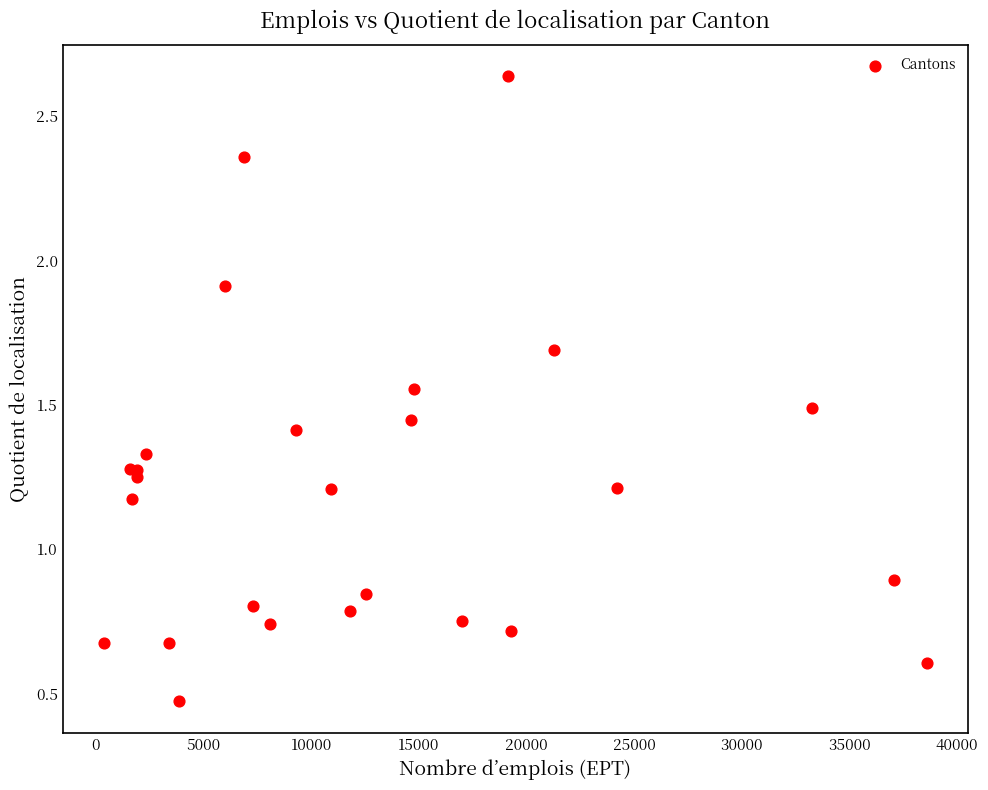

What Y value in the scatter plot is closest to 1?

0.9